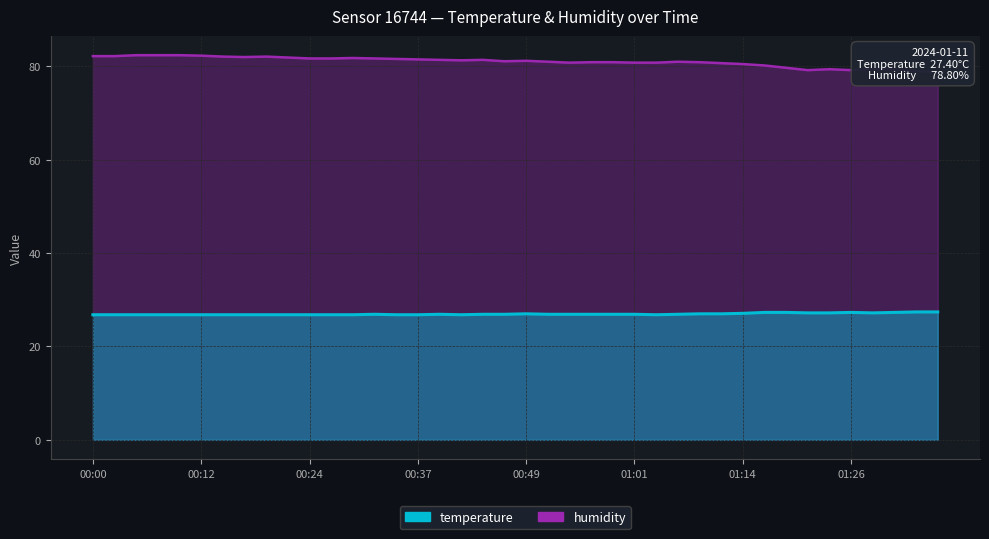

What is the value of the temperature point at the 14th from the left?

26.9